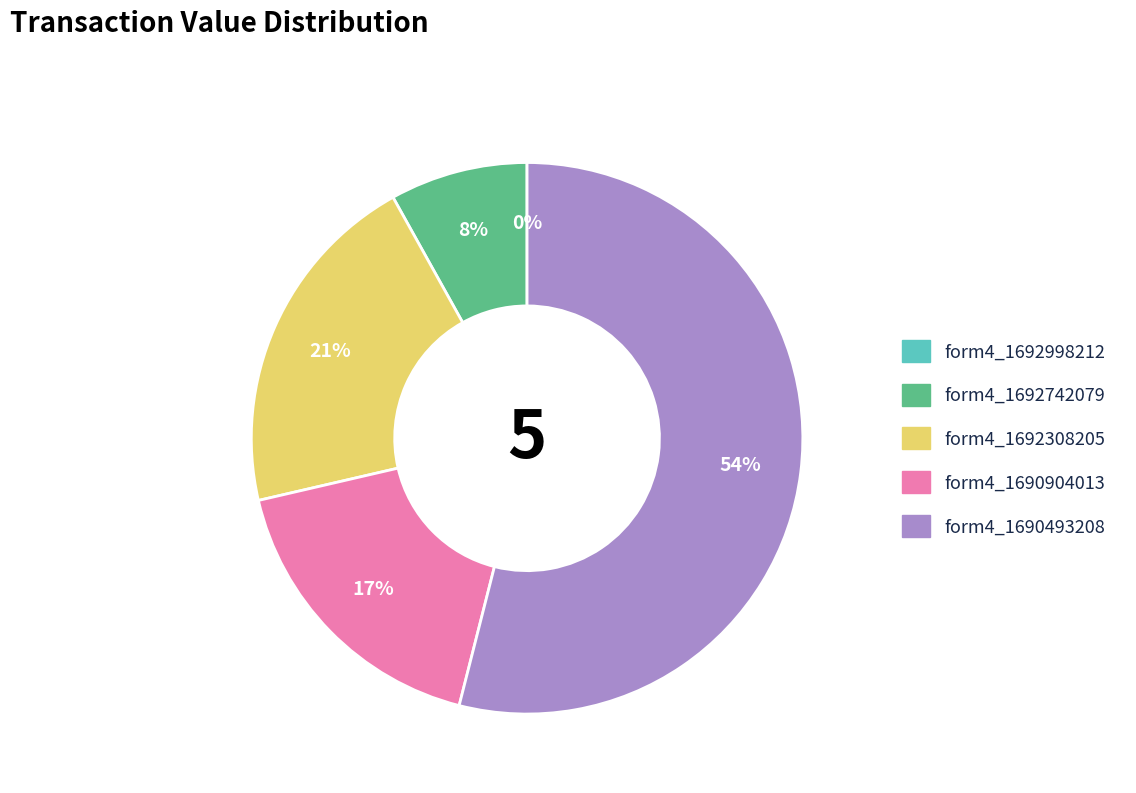

To the nearest percent, what is the difference between the largest and smallest slice percentages?

54%